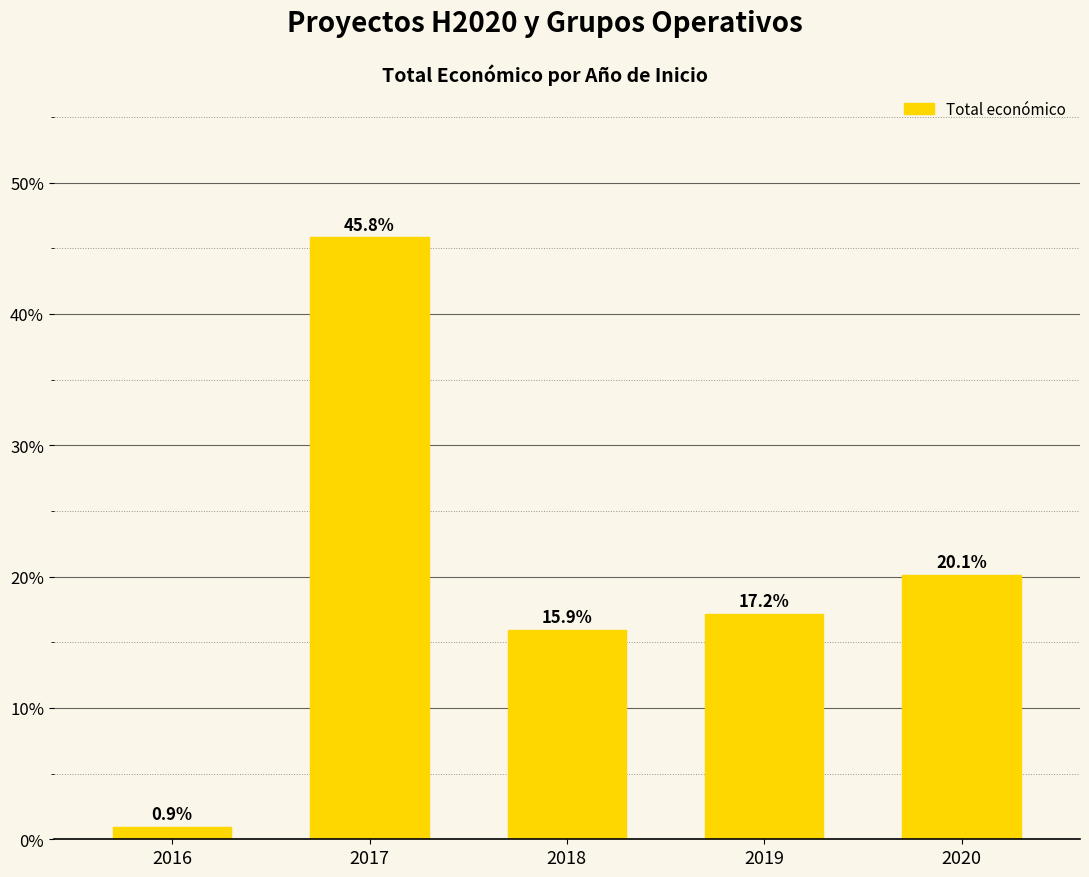

List the labels in order of value, smallest first.

2016, 2018, 2019, 2020, 2017